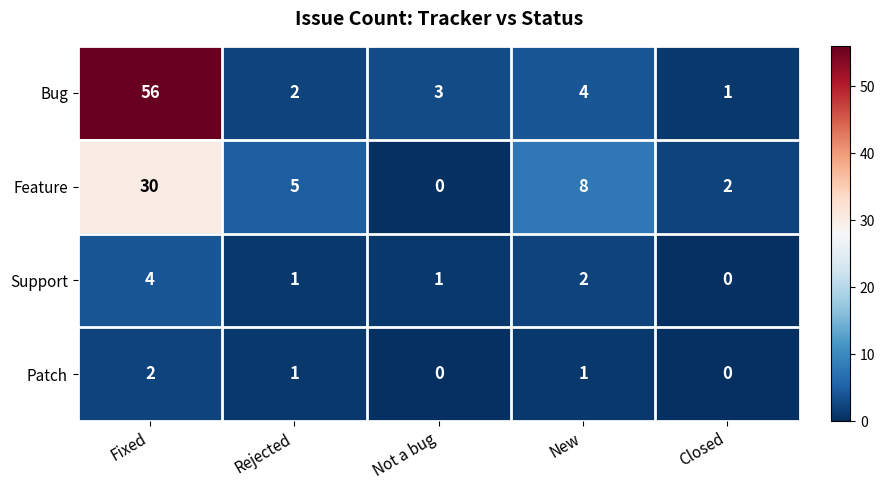

What is the total value across all series at Not a bug?

4